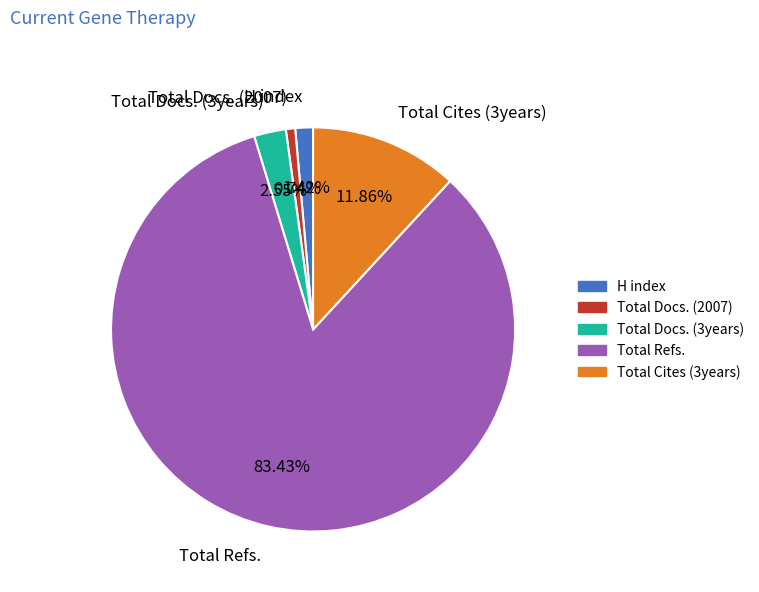

What portion of the pie excludes Total Cites (3years)?

88.1%